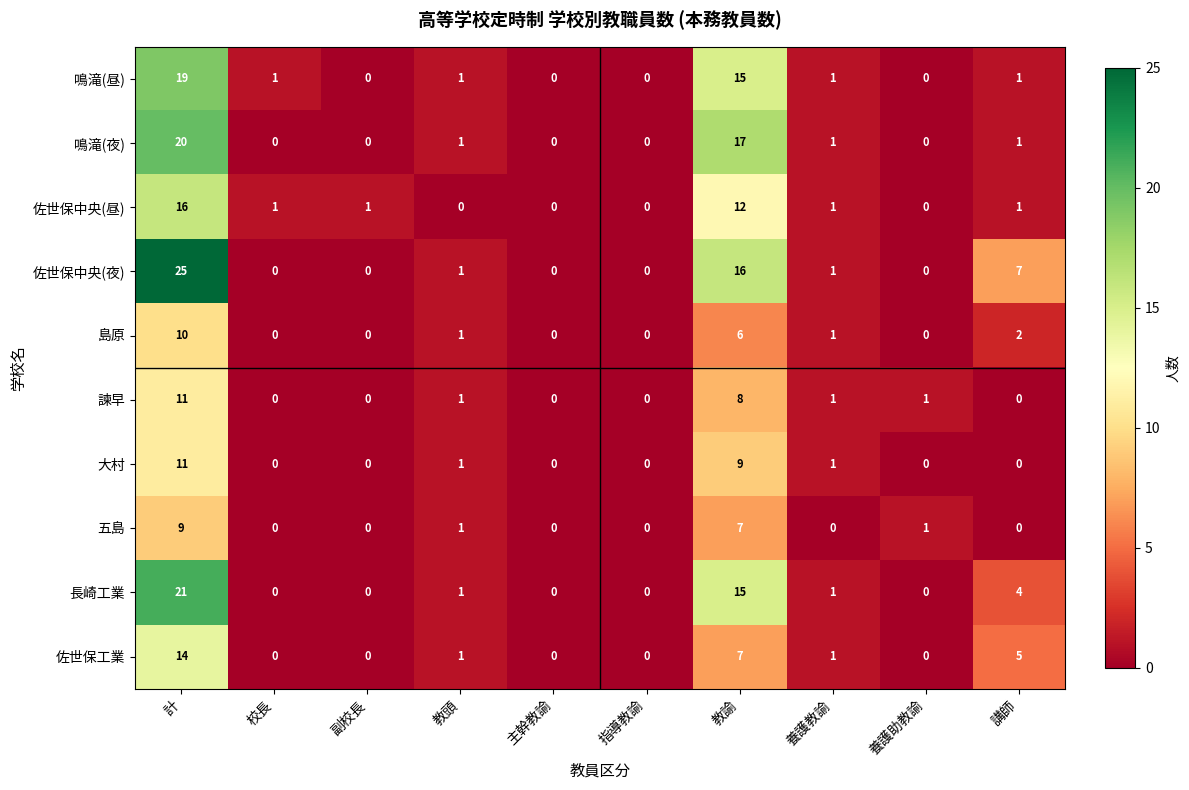

Which series has the widest spread of values?

佐世保中央(夜)